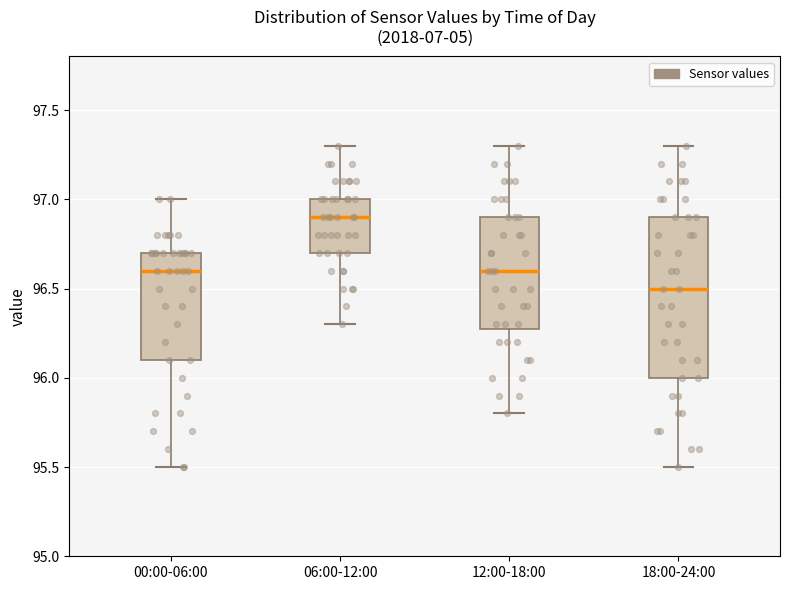

Where does the upper whisker of the box for 12:00-18:00 end on the y-axis? The values are not printed on the chart, so give them approximately, as read against the axis.

97.3